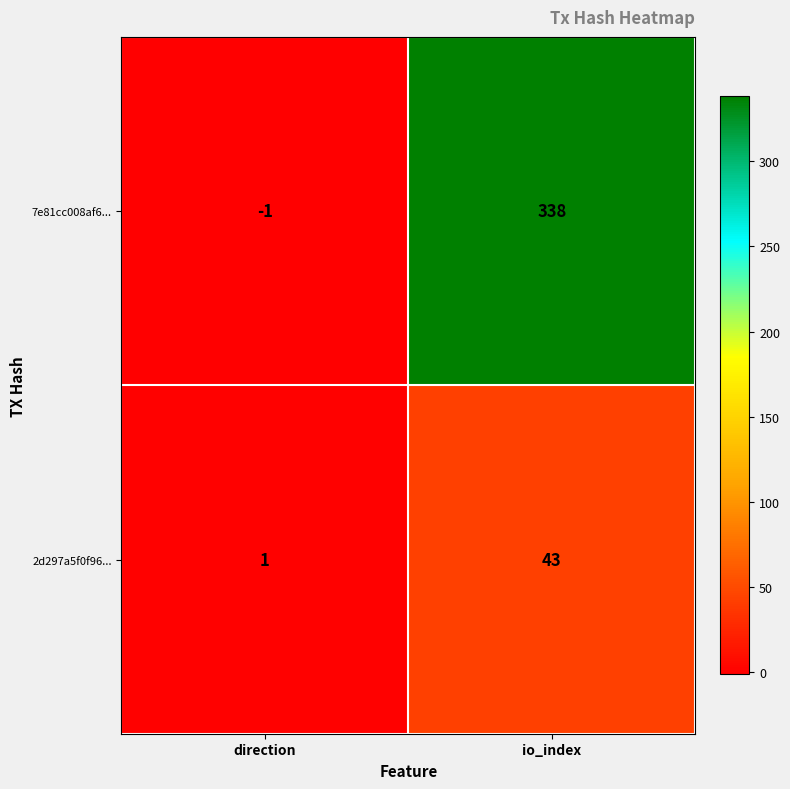

Between direction and io_index, which series saw the biggest shift?

7e81cc008af6...